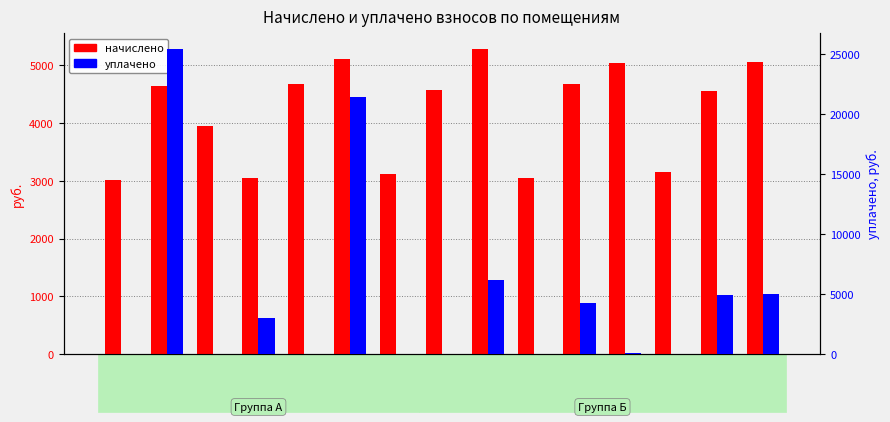

Reading left to right, transcribe all the data shown in this chart.

начислено: 3015.6	4632.6	3947.9	3044.8	4683.6	5113.3	3124.8	4574.4	5288.2	3044.8	4669.1	5040.5	3161.3	4552.6	5055.1
уплачено: 0.0	25470.8	0.0	3044.8	0.0	21418.5	0.0	0.0	6193.6	0.0	4280.0	120.0	0.0	4931.9	5055.1